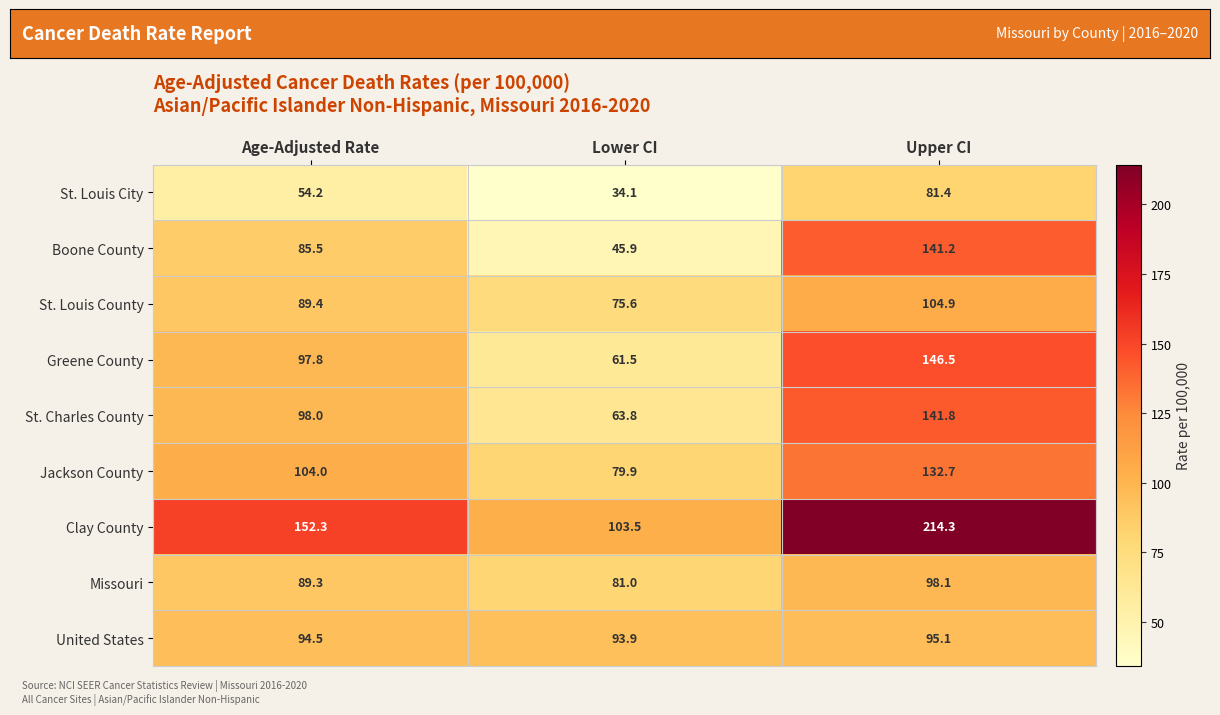

What is the difference between the highest and lowest values at Lower CI?

69.4